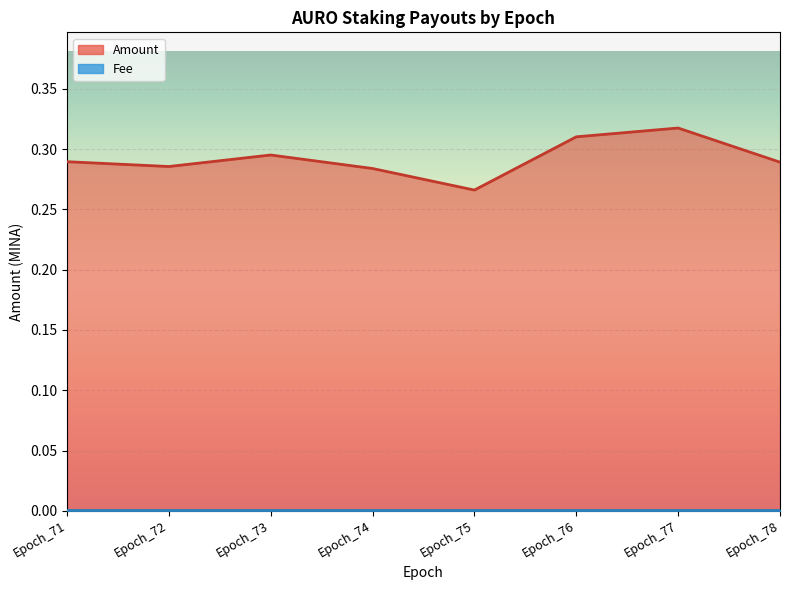

True or false: the data shows 0.5 at Epoch_77.

False